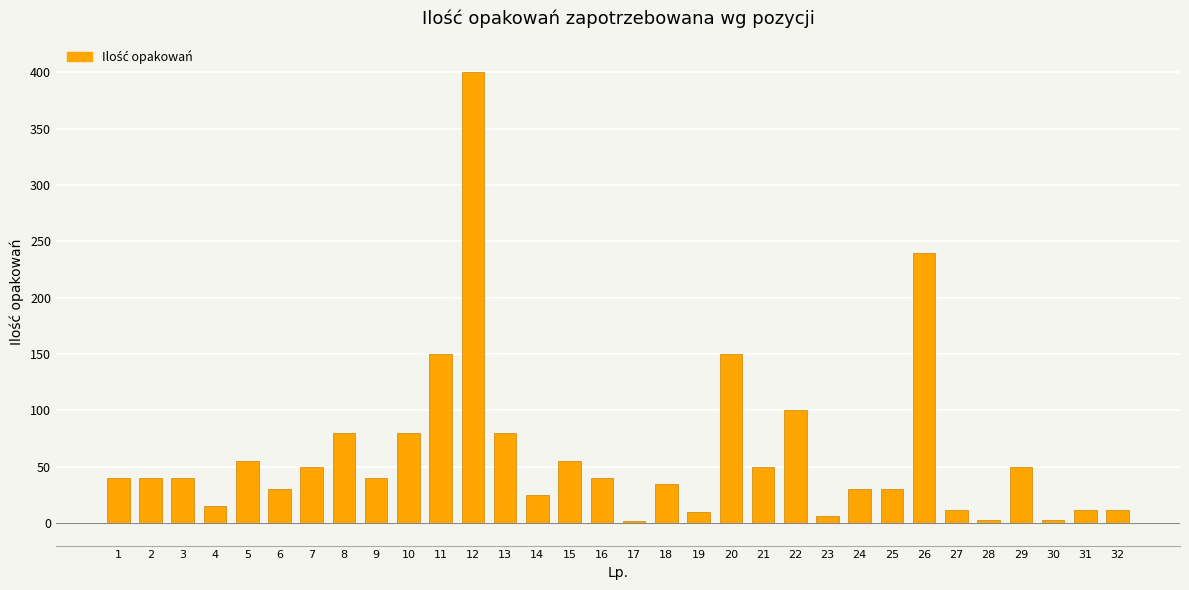

What is the ratio of the value at 5 to the value at 9?

1.4